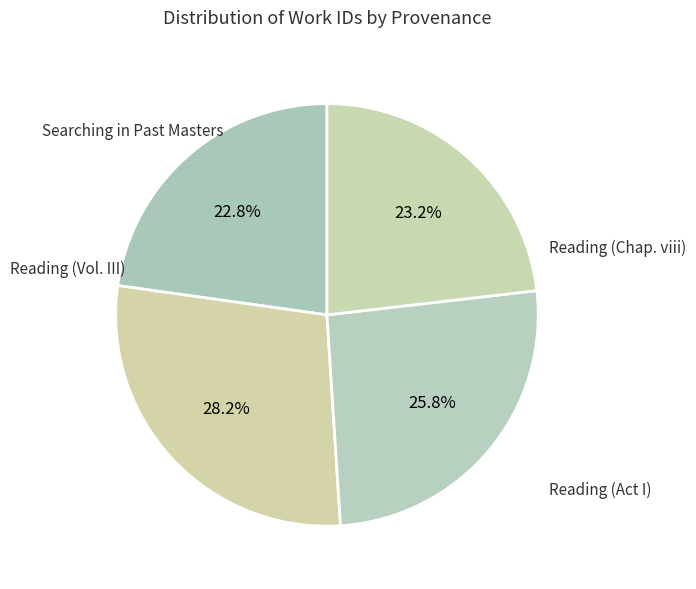

Count the number of slices in the pie.

4